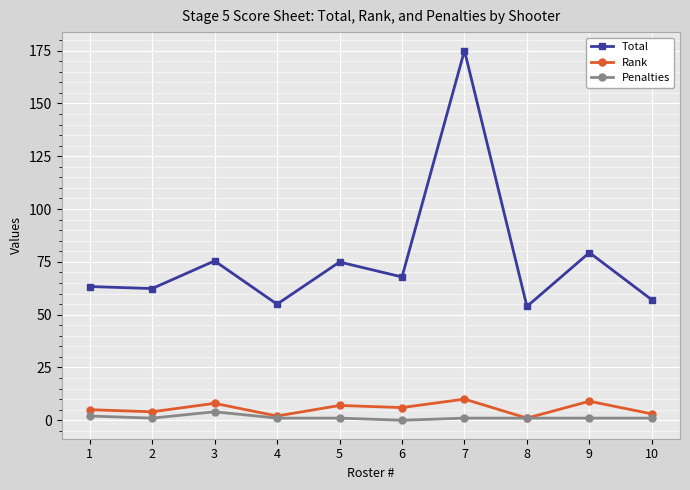

True or false: Total and Rank intersect in this chart.

False